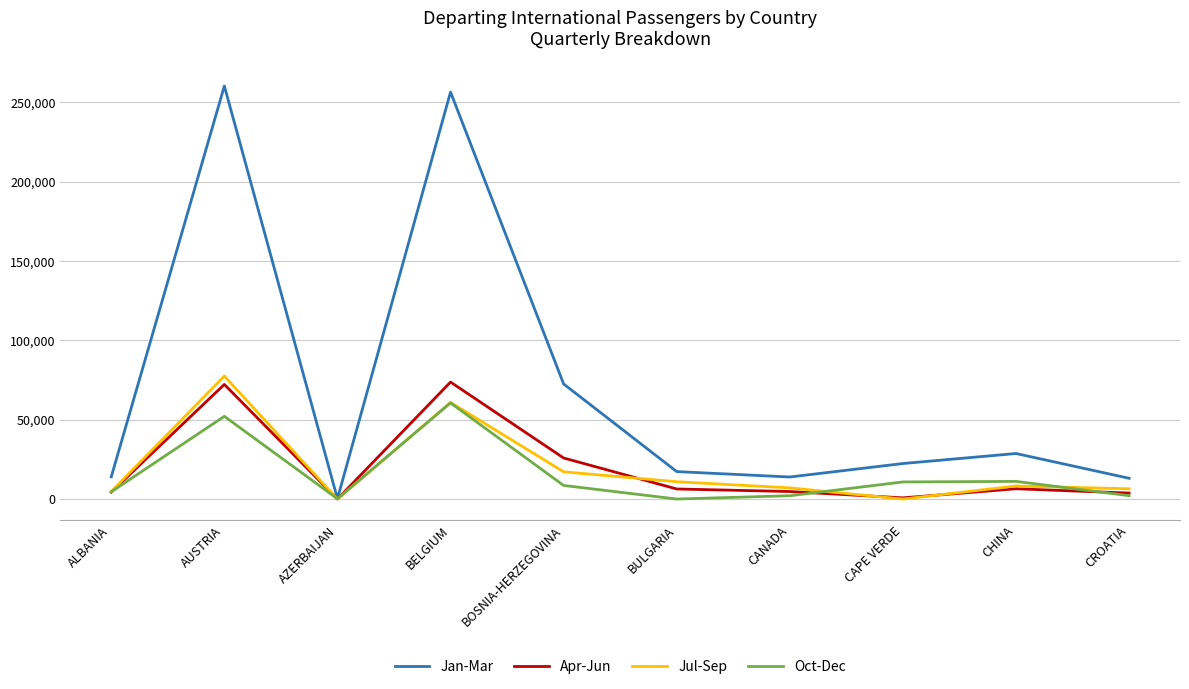

How many interior local peaks does the Oct-Dec series have?

3